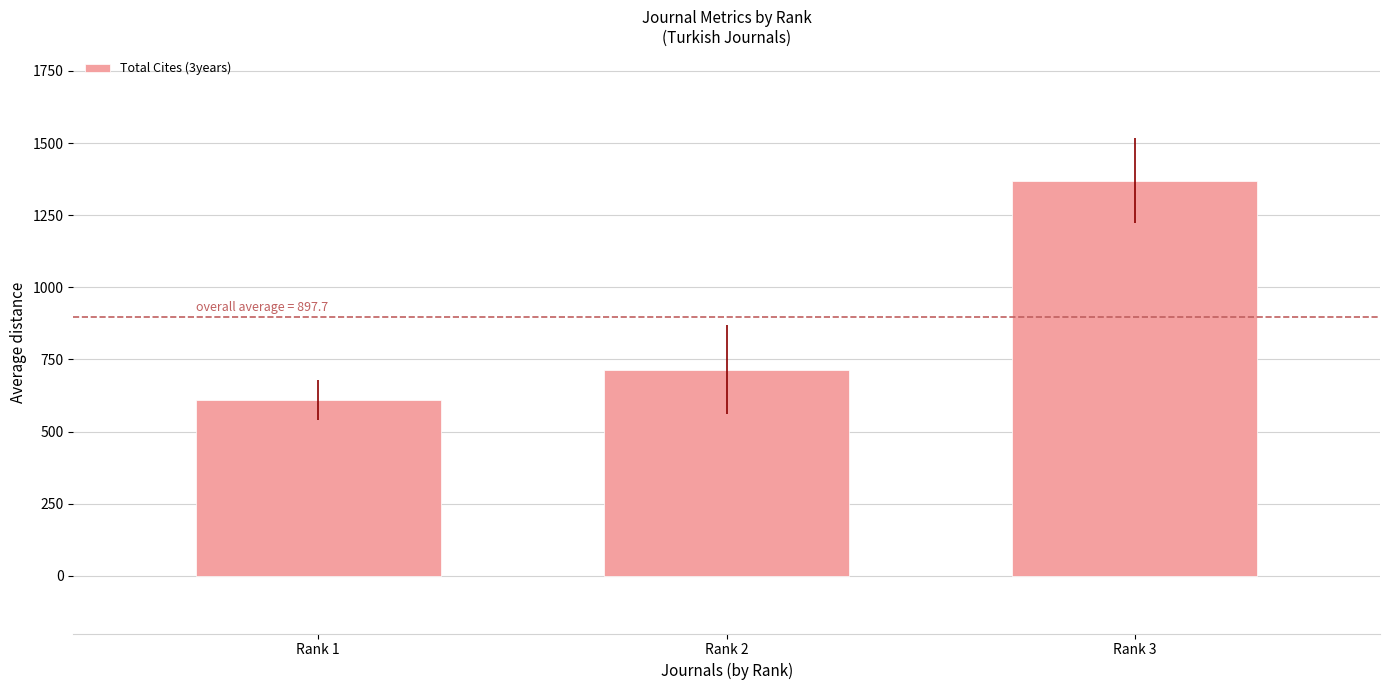

What is the maximum value shown in the chart?

1370